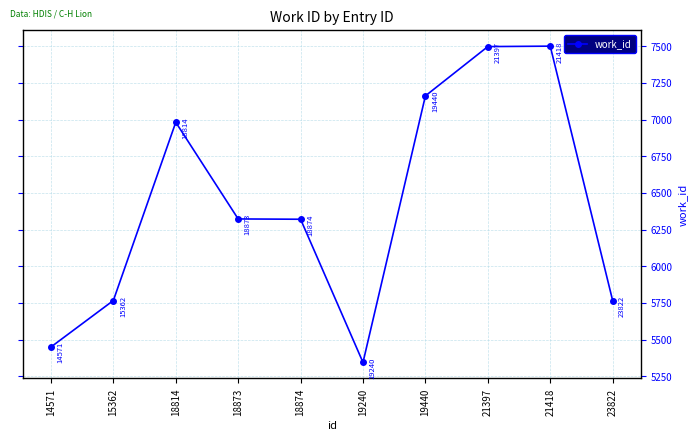

True or false: the data shows 2086 at 21397.

False